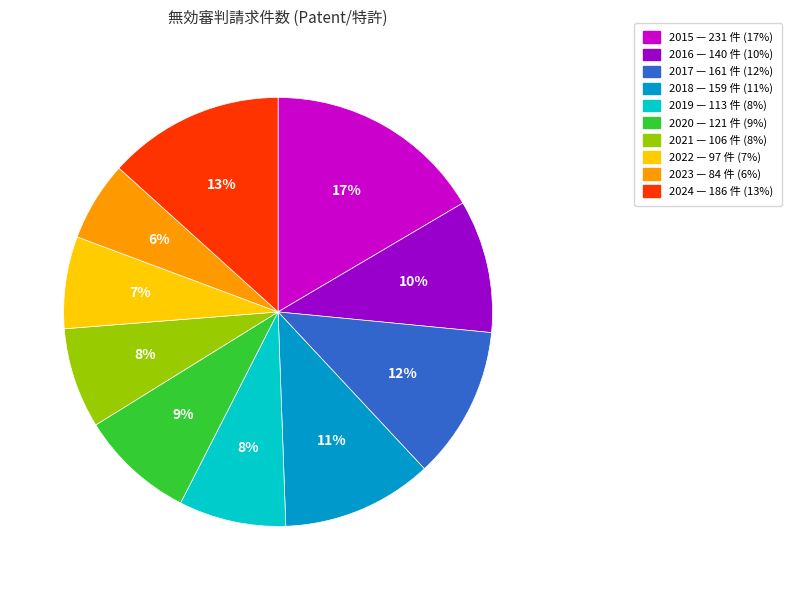

True or false: 2020 accounts for 9% of the total.

True